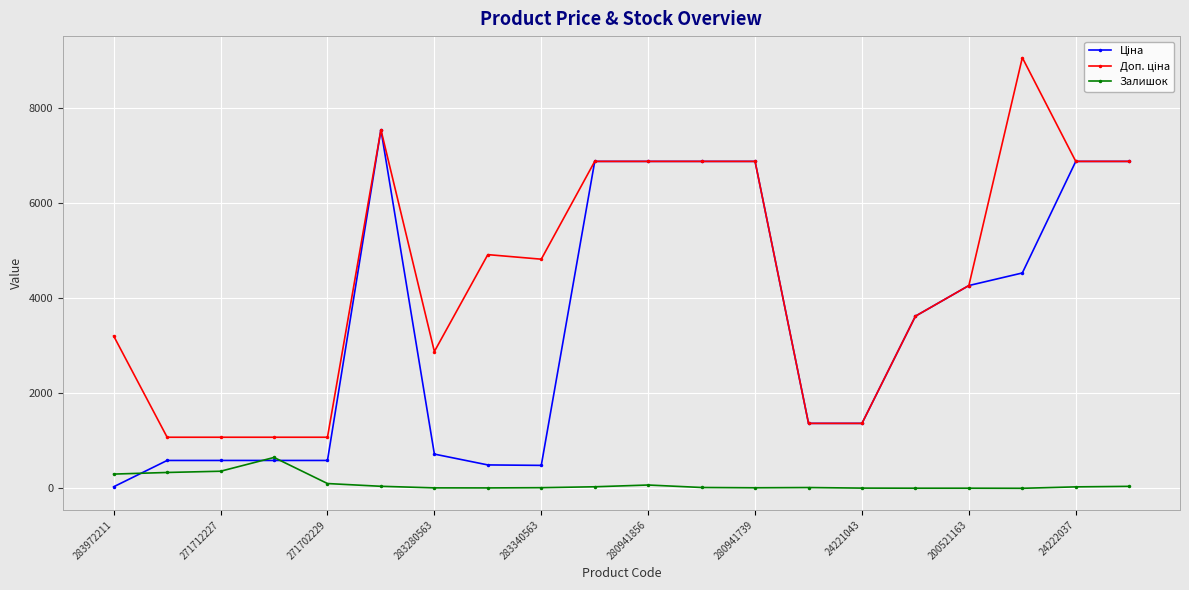

True or false: Залишок has more than 2 interior local peaks.

True